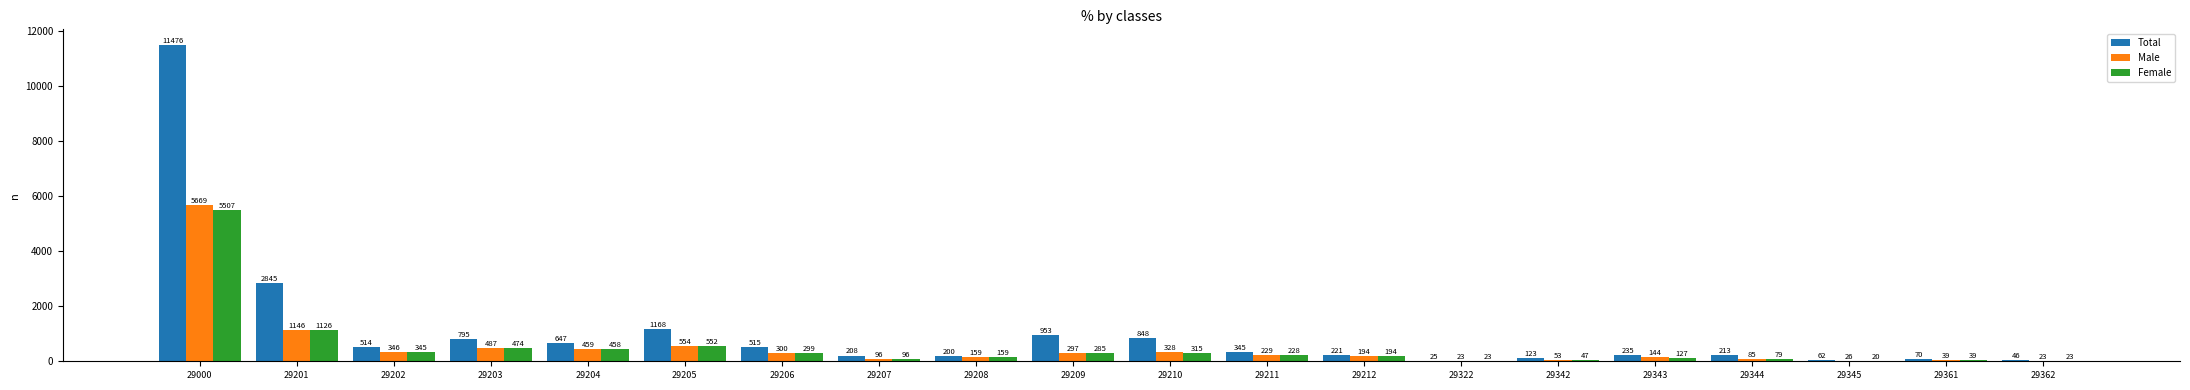

True or false: Female has a value of 23 at 29362.

True